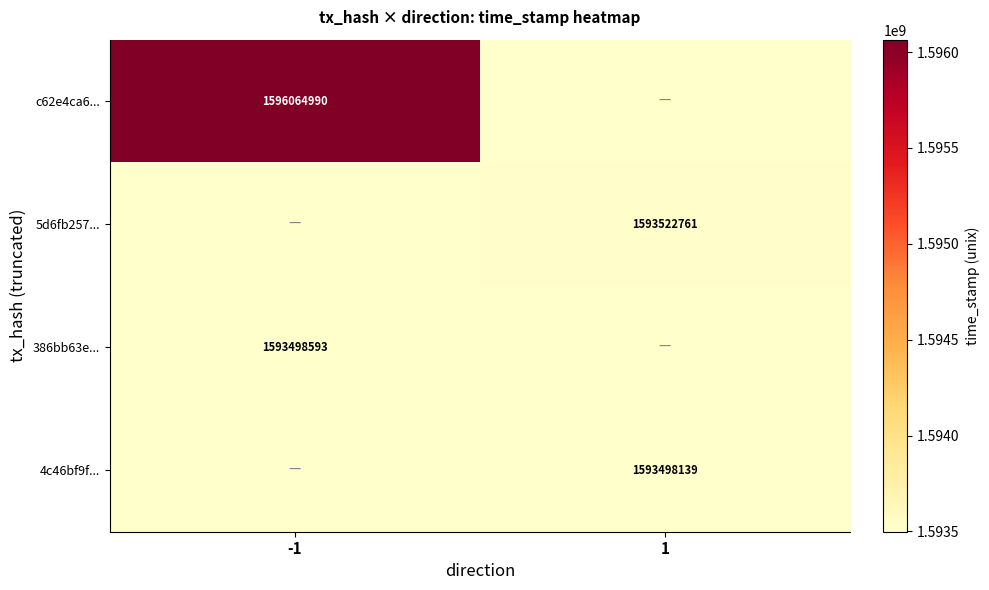

Count the number of categories in the chart.

2